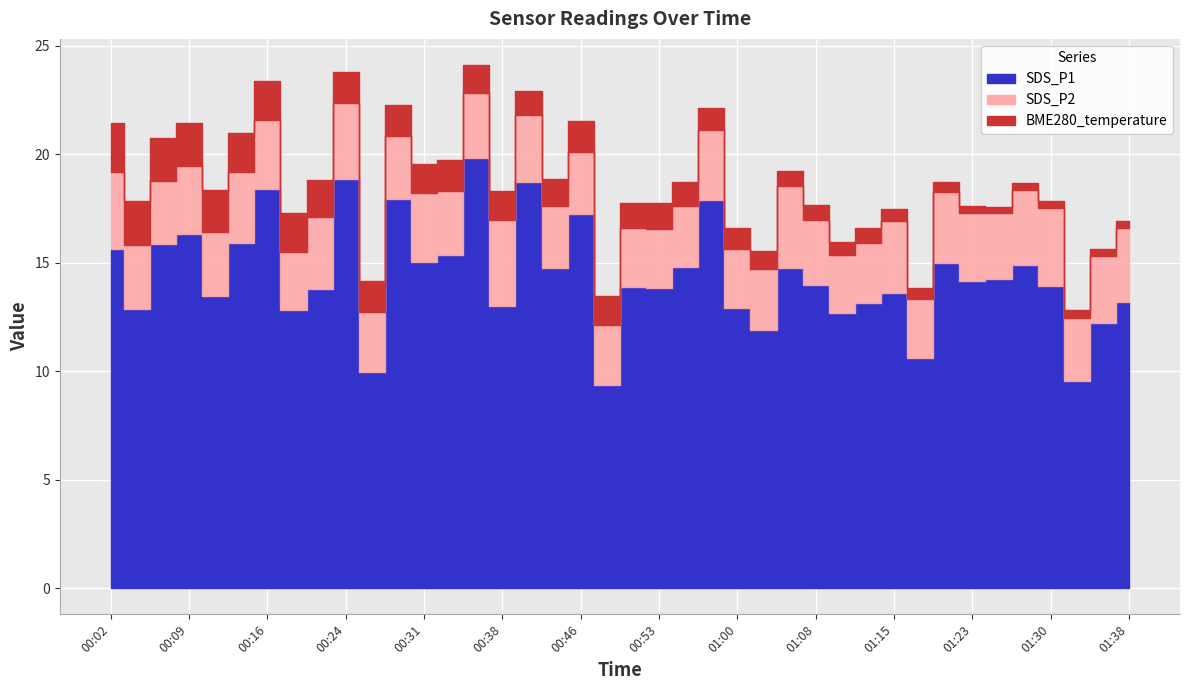

The value of SDS_P2 at 00:09 is 1.4. True or false?

False